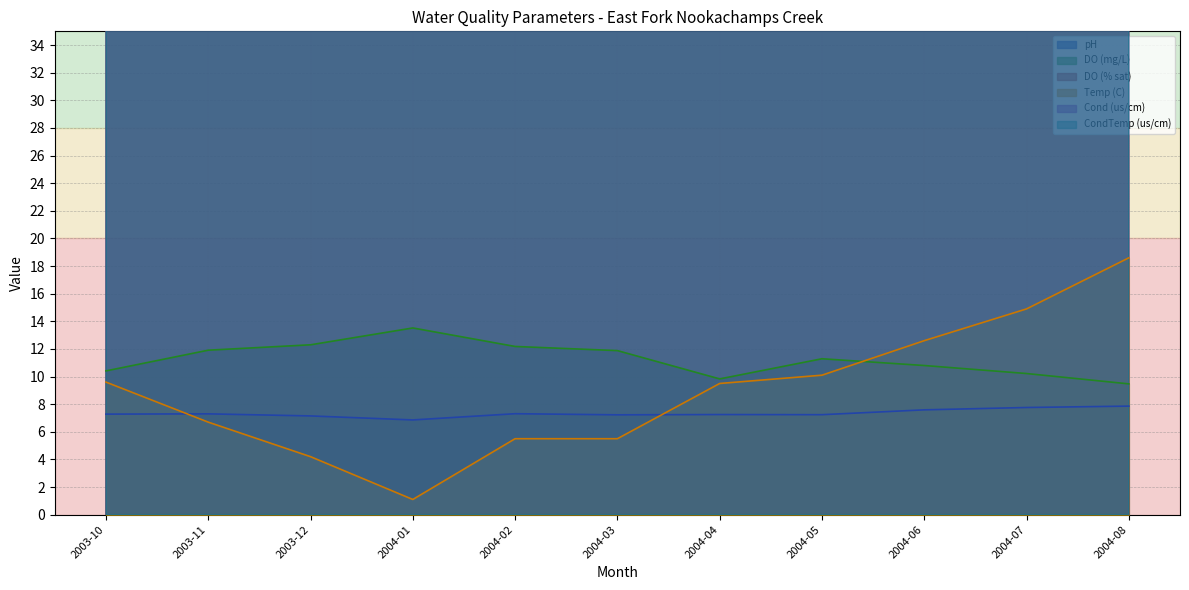

True or false: Temp (C) and DO (% sat) intersect in this chart.

False